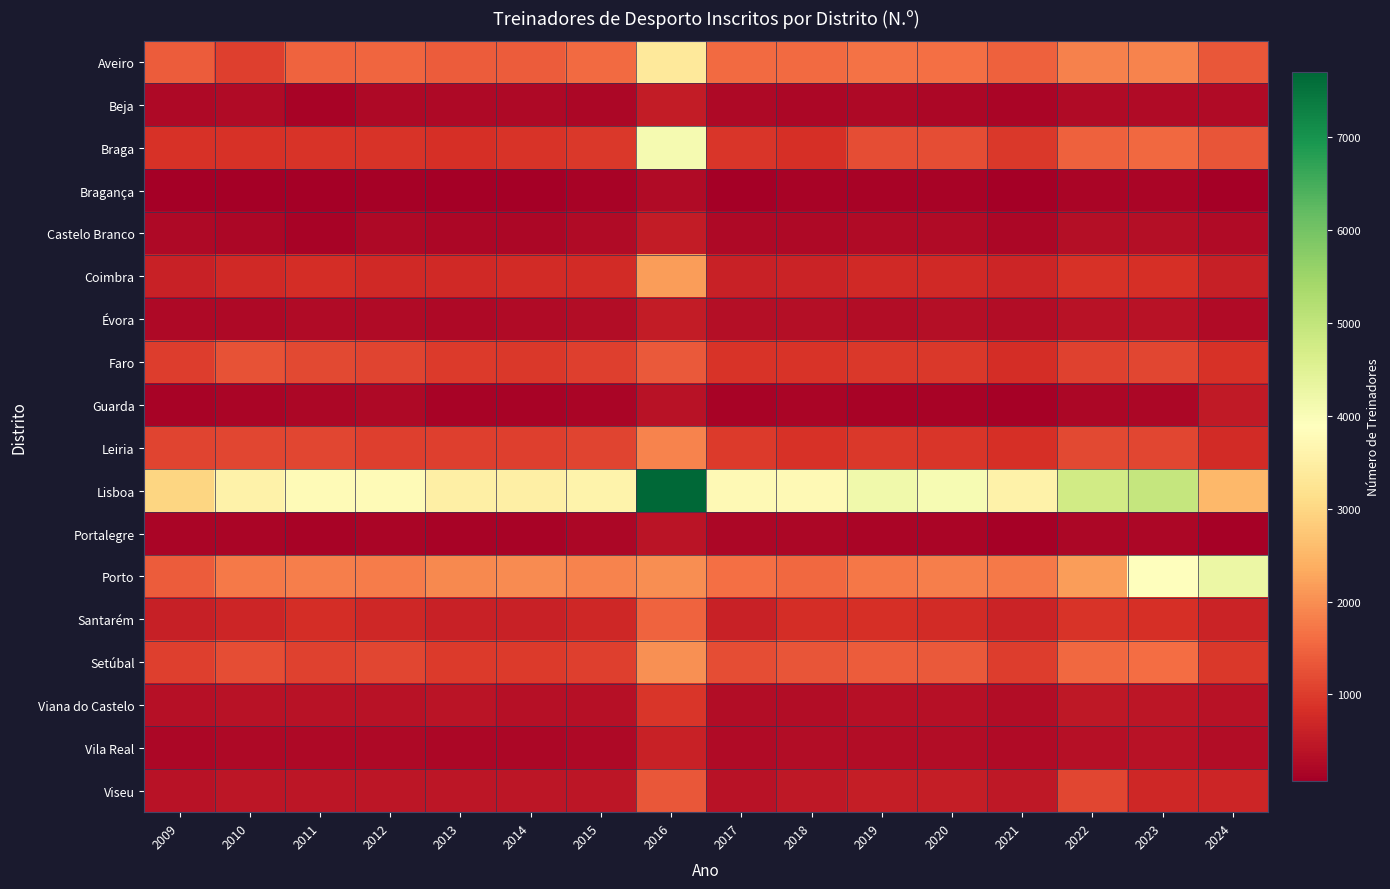

Reading left to right, transcribe all the data shown in this chart.

Aveiro: 2009=1394	2010=1030	2011=1472	2012=1505	2013=1398	2014=1395	2015=1569	2016=3356	2017=1568	2018=1568	2019=1673	2020=1638	2021=1454	2022=1834	2023=1870	2024=1328
Beja: 2009=232	2010=251	2011=154	2012=237	2013=236	2014=229	2015=207	2016=524	2017=234	2018=201	2019=234	2020=209	2021=172	2022=258	2023=253	2024=268
Braga: 2009=855	2010=853	2011=877	2012=876	2013=842	2014=874	2015=949	2016=4084	2017=917	2018=833	2019=1221	2020=1207	2021=950	2022=1456	2023=1540	2024=1313
Bragança: 2009=87	2010=85	2011=92	2012=113	2013=81	2014=94	2015=128	2016=266	2017=76	2018=144	2019=141	2020=156	2021=93	2022=169	2023=167	2024=67
Castelo Branco: 2009=227	2010=212	2011=129	2012=220	2013=200	2014=212	2015=252	2016=544	2017=233	2018=226	2019=263	2020=259	2021=198	2022=323	2023=310	2024=246
Coimbra: 2009=608	2010=747	2011=799	2012=747	2013=742	2014=779	2015=764	2016=2169	2017=631	2018=653	2019=750	2020=735	2021=672	2022=863	2023=837	2024=589
Évora: 2009=239	2010=242	2011=247	2012=252	2013=241	2014=250	2015=305	2016=524	2017=320	2018=335	2019=286	2020=314	2021=288	2022=369	2023=377	2024=255
Faro: 2009=1011	2010=1279	2011=1150	2012=1099	2013=987	2014=949	2015=1030	2016=1361	2017=900	2018=890	2019=942	2020=941	2021=794	2022=1074	2023=1121	2024=872
Guarda: 2009=146	2010=182	2011=190	2012=224	2013=152	2014=144	2015=172	2016=375	2017=146	2018=160	2019=134	2020=155	2021=114	2022=190	2023=190	2024=509
Leiria: 2009=1090	2010=1129	2011=1113	2012=1031	2013=1033	2014=1049	2015=1101	2016=1867	2017=985	2018=871	2019=934	2020=908	2021=823	2022=1162	2023=1127	2024=769
Lisboa: 2009=2967	2010=3567	2011=3777	2012=3793	2013=3506	2014=3523	2015=3591	2016=7704	2017=3750	2018=3752	2019=4181	2020=4040	2021=3571	2022=4776	2023=4940	2024=2522
Portalegre: 2009=163	2010=160	2011=143	2012=159	2013=147	2014=130	2015=203	2016=416	2017=211	2018=194	2019=172	2020=167	2021=107	2022=199	2023=197	2024=103
Porto: 2009=1381	2010=1744	2011=1802	2012=1797	2013=1939	2014=1950	2015=1885	2016=1989	2017=1644	2018=1538	2019=1718	2020=1807	2021=1739	2022=2183	2023=3893	2024=4260
Santarém: 2009=588	2010=667	2011=794	2012=712	2013=627	2014=609	2015=700	2016=1490	2017=633	2018=785	2019=838	2020=759	2021=662	2022=874	2023=830	2024=634
Setúbal: 2009=1039	2010=1223	2011=1081	2012=1139	2013=969	2014=982	2015=1048	2016=2018	2017=1227	2018=1302	2019=1402	2020=1375	2021=1016	2022=1540	2023=1607	2024=943
Viana do Castelo: 2009=347	2010=379	2011=395	2012=383	2013=402	2014=357	2015=364	2016=930	2017=305	2018=294	2019=364	2020=354	2021=302	2022=480	2023=451	2024=376
Vila Real: 2009=210	2010=239	2011=236	2012=235	2013=214	2014=205	2015=243	2016=620	2017=264	2018=285	2019=298	2020=294	2021=254	2022=350	2023=370	2024=298
Viseu: 2009=392	2010=435	2011=435	2012=454	2013=437	2014=443	2015=429	2016=1335	2017=390	2018=456	2019=569	2020=546	2021=466	2022=1120	2023=700	2024=688